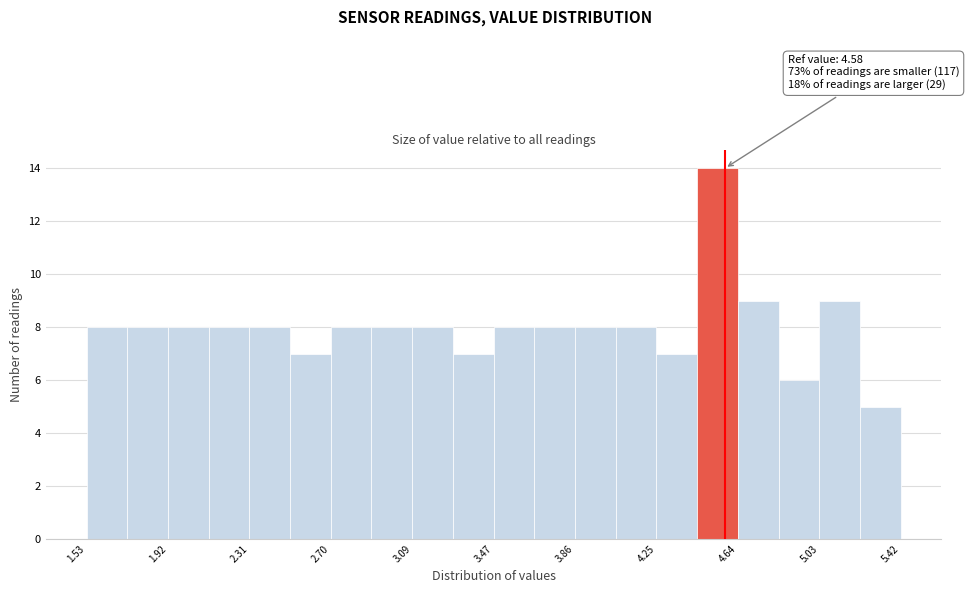

Around what value on the x-axis is the tallest bar? Give the approximate position of its centre, as read against the axis.

4.55